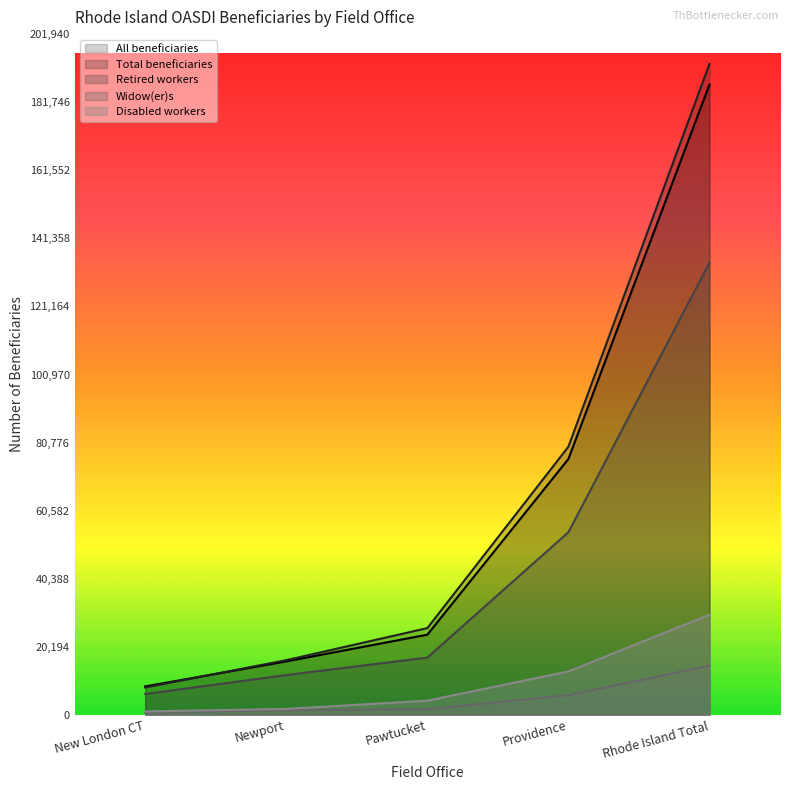

What are all the series names shown in the legend?

All beneficiaries, Total beneficiaries, Retired workers, Widow(er)s, Disabled workers